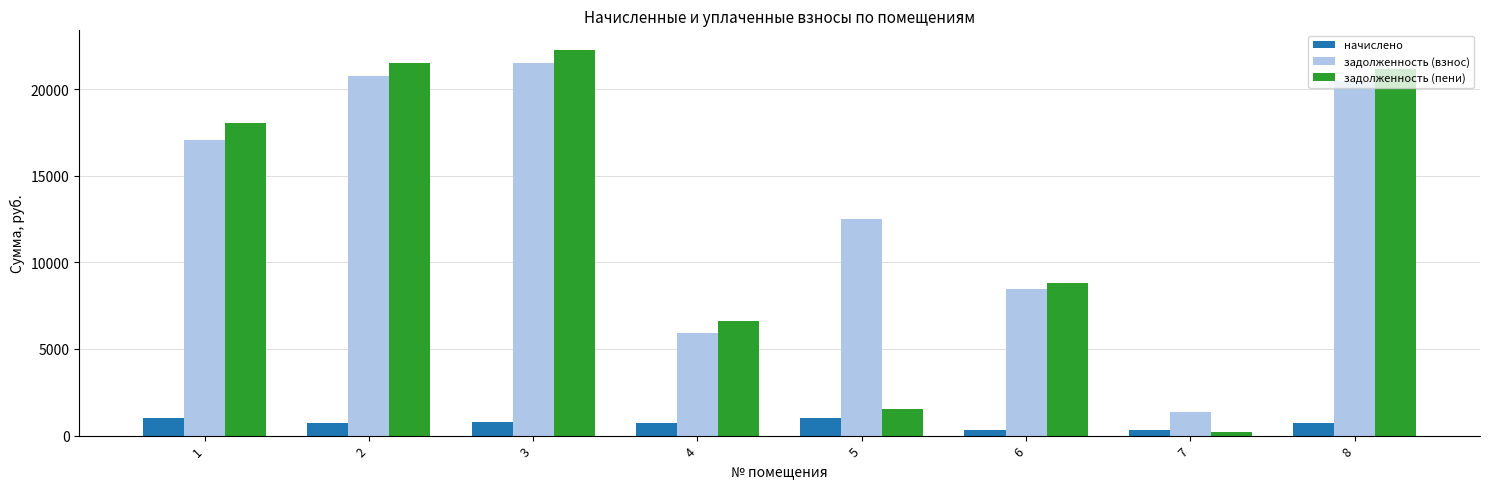

How many bars are there in total?

24